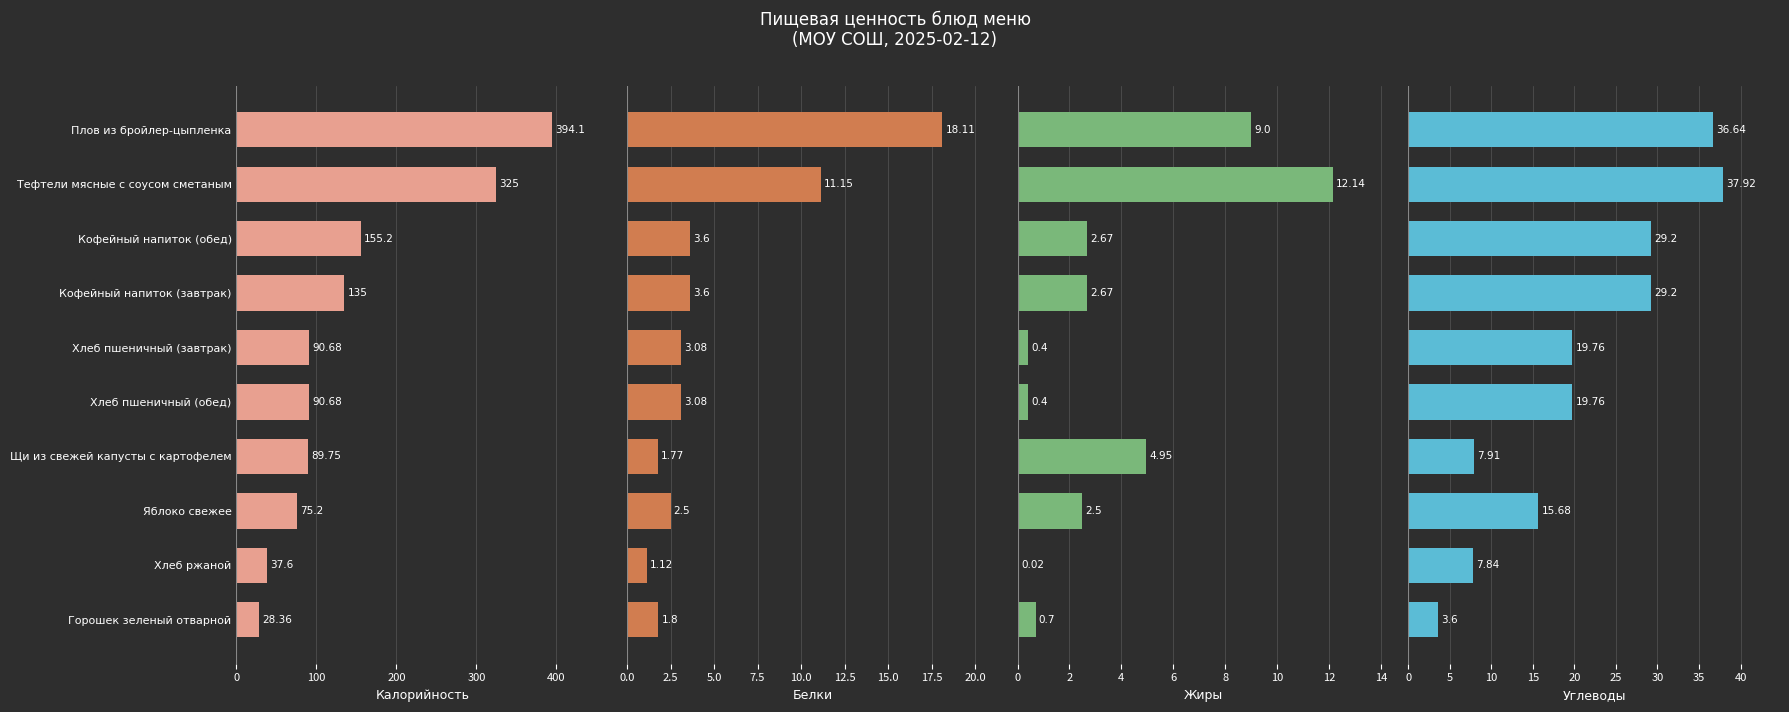

Reading left to right, extract all data points from this chart.

Калорийность: 394.1	325.0	155.2	135.0	90.7	90.7	89.8	75.2	37.6	28.4
Белки: 18.1	11.2	3.6	3.6	3.1	3.1	1.8	2.5	1.1	1.8
Жиры: 9.0	12.1	2.7	2.7	0.4	0.4	5.0	2.5	0.0	0.7
Углеводы: 36.6	37.9	29.2	29.2	19.8	19.8	7.9	15.7	7.8	3.6